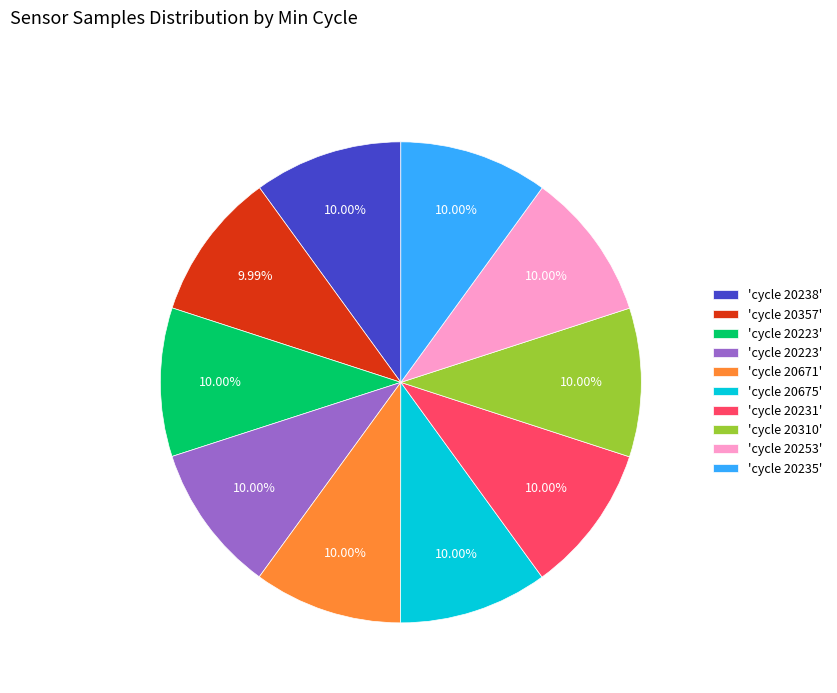

Is there any slice that represents more than half of the pie?

No